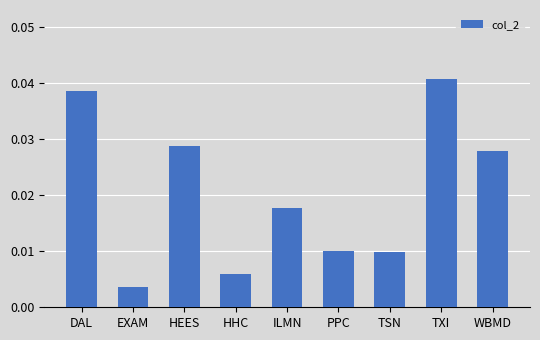

At which label is the value closest to 0?

EXAM